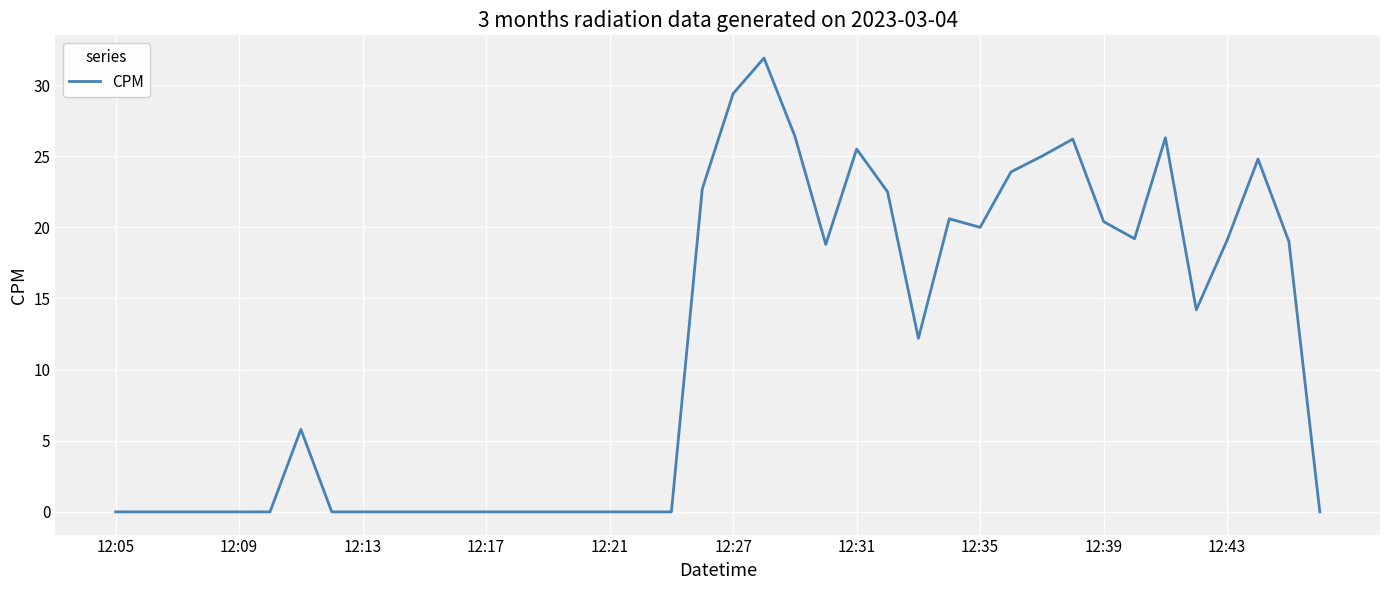

What is the greatest value displayed?

31.9